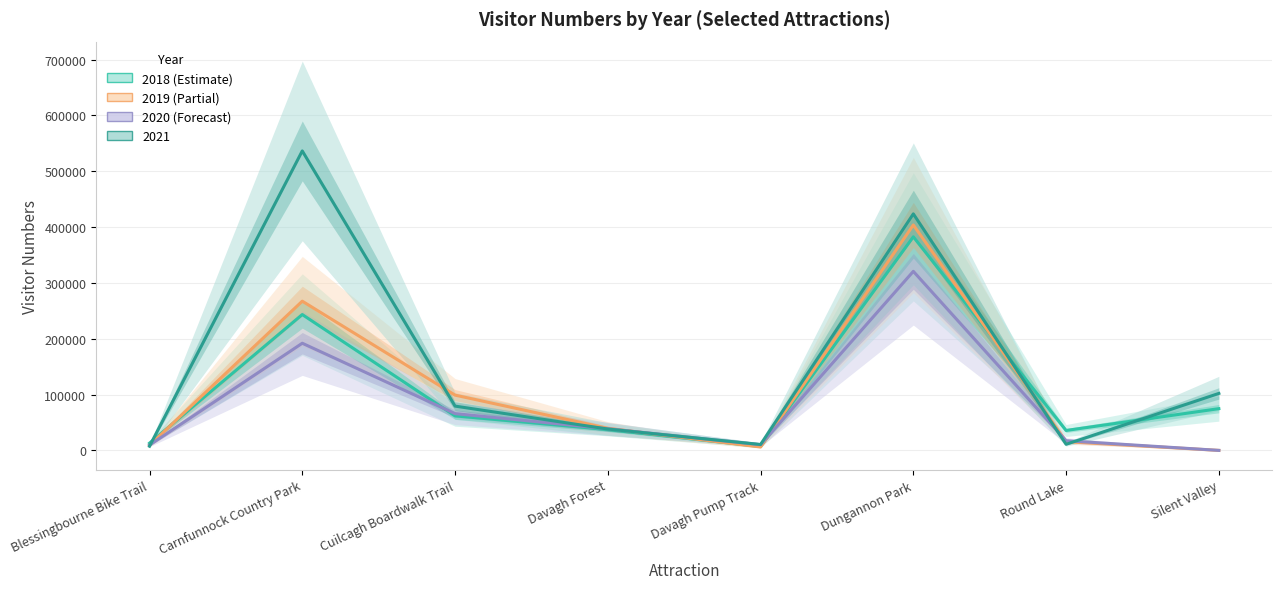

The 2018 series shows 4310 at Davagh Pump Track. True or false?

False